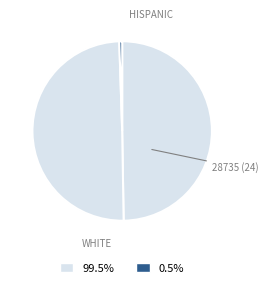

How many slices are in this pie chart?

3